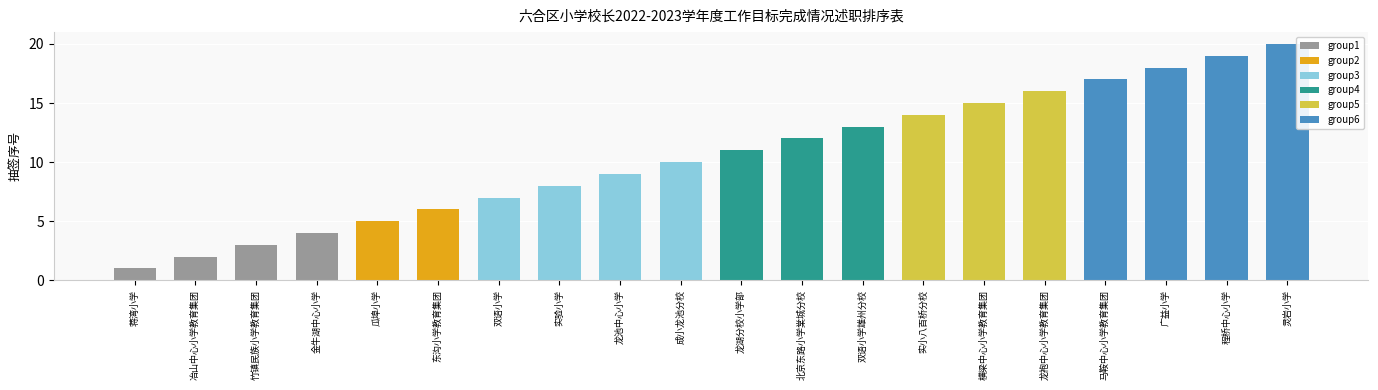

Rank the categories by value from lowest to highest.

蒋湾小学, 冶山中心小学教育集团, 竹镇民族小学教育集团, 金牛湖中心小学, 瓜埠小学, 东沟小学教育集团, 双语小学, 实验小学, 龙池中心小学, 成小龙池分校, 龙湖分校小学部, 北京东路小学棠城分校, 双语小学雄州分校, 实小八百桥分校, 横梁中心小学教育集团, 龙袍中心小学教育集团, 马鞍中心小学教育集团, 广益小学, 程桥中心小学, 灵岩小学